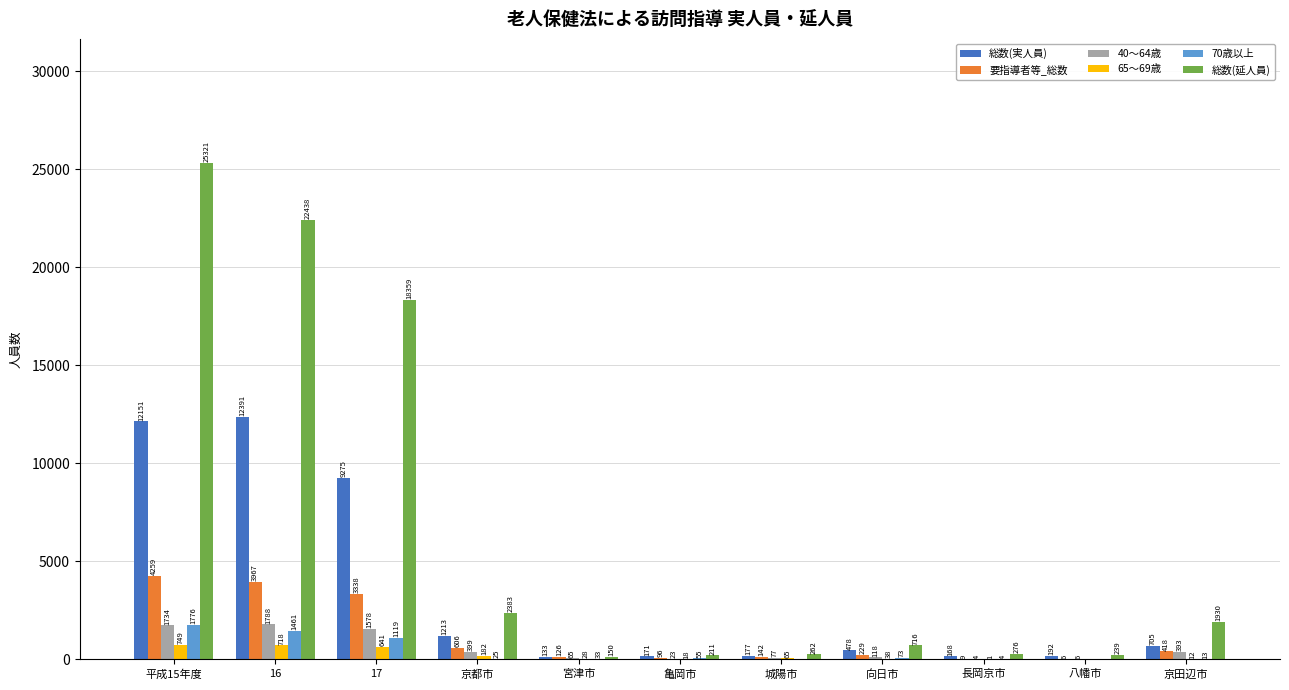

Reading right to left, transcribe all the data shown in this chart.

総数(実人員): 京田辺市=705	八幡市=192	長岡京市=168	向日市=478	城陽市=177	亀岡市=171	宮津市=133	京都市=1213	17=9275	16=12391	平成15年度=12151
要指導者等_総数: 京田辺市=418	八幡市=6	長岡京市=9	向日市=229	城陽市=142	亀岡市=96	宮津市=126	京都市=606	17=3338	16=3967	平成15年度=4259
40～64歳: 京田辺市=393	八幡市=6	長岡京市=4	向日市=118	城陽市=77	亀岡市=23	宮津市=65	京都市=399	17=1578	16=1788	平成15年度=1734
65～69歳: 京田辺市=12	八幡市=0	長岡京市=1	向日市=38	城陽市=65	亀岡市=18	宮津市=28	京都市=182	17=641	16=718	平成15年度=749
70歳以上: 京田辺市=13	八幡市=0	長岡京市=4	向日市=73	城陽市=0	亀岡市=55	宮津市=33	京都市=25	17=1119	16=1461	平成15年度=1776
総数(延人員): 京田辺市=1930	八幡市=239	長岡京市=276	向日市=716	城陽市=262	亀岡市=211	宮津市=150	京都市=2383	17=18359	16=22438	平成15年度=25321